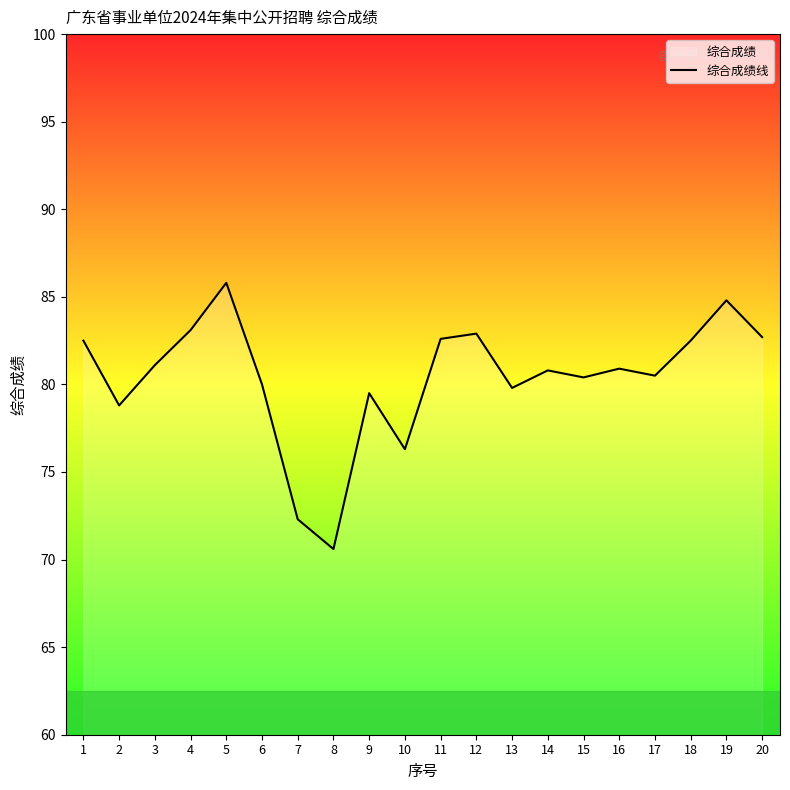

The value at 6 is 80.0. True or false?

True